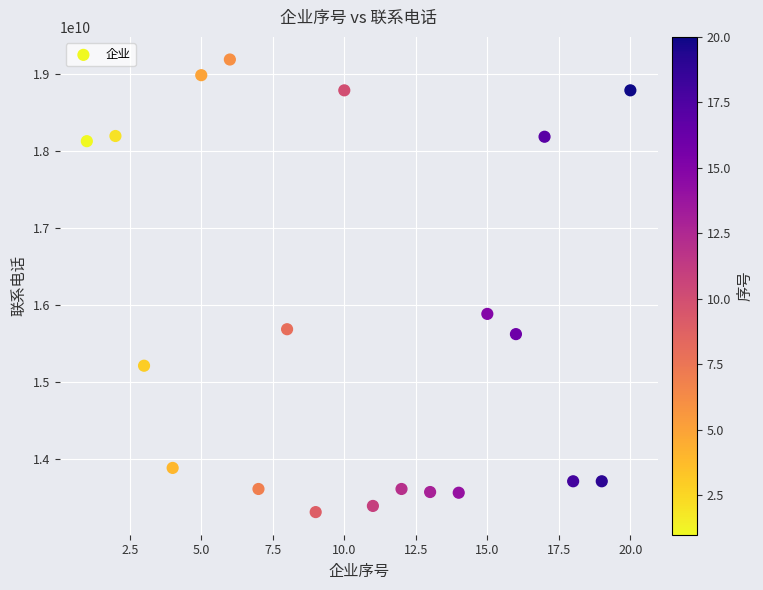

What Y value in the scatter plot is closest to 16245836374?

15881203710